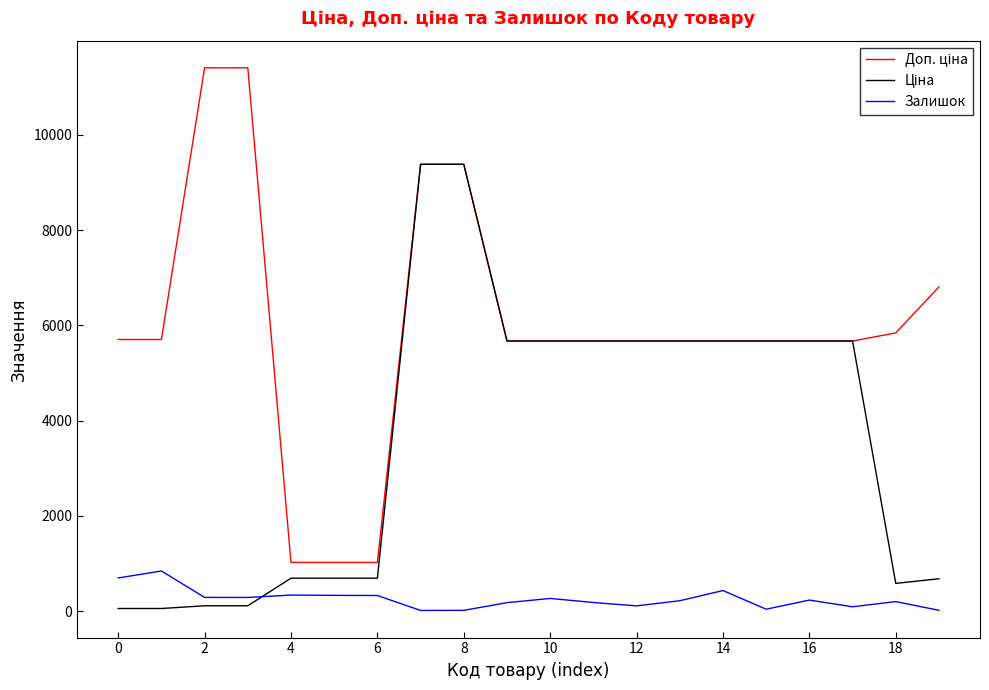

At how many categories does at least one series exceed 7249?

4